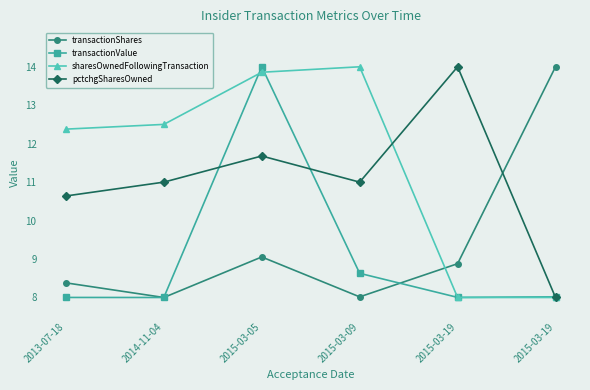

True or false: transactionValue has a value of 14.0 at 2015-03-05.

True